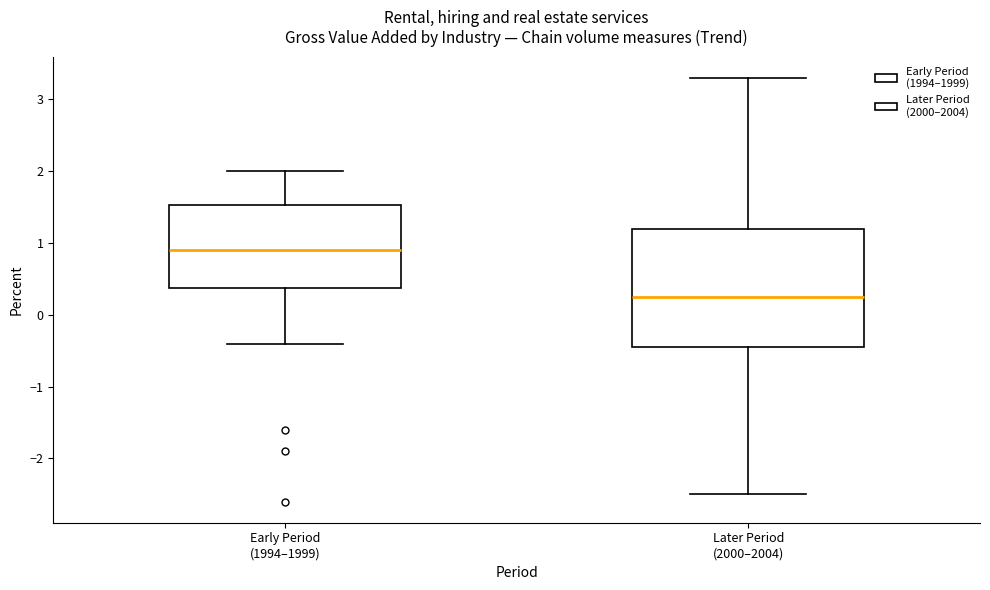

Which box is the tallest, from its lower edge to its upper edge?

Later Period (2000–2004)